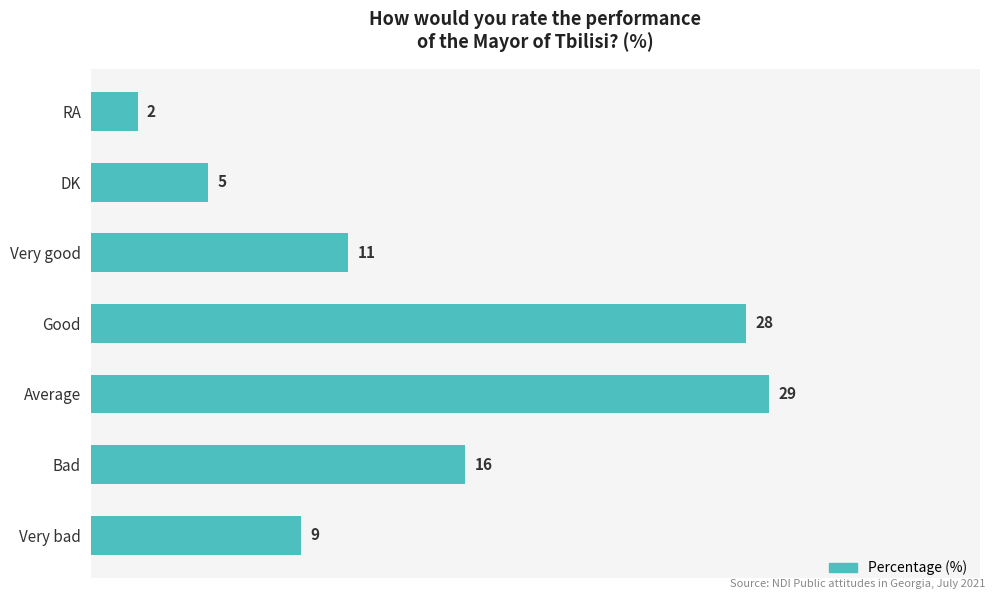

What is the sum of all values?

100